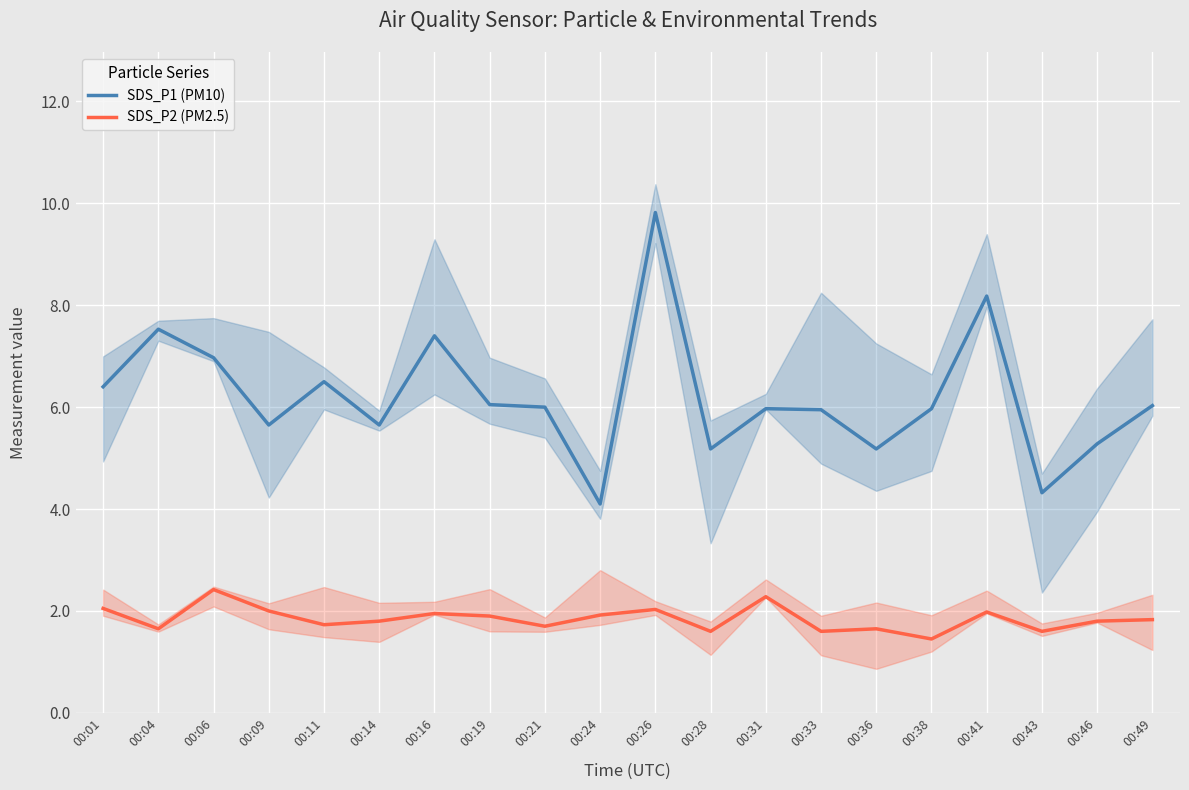

In SDS_P1 (PM10), how many points are higher than both neighbors (excluding endpoints)?

6